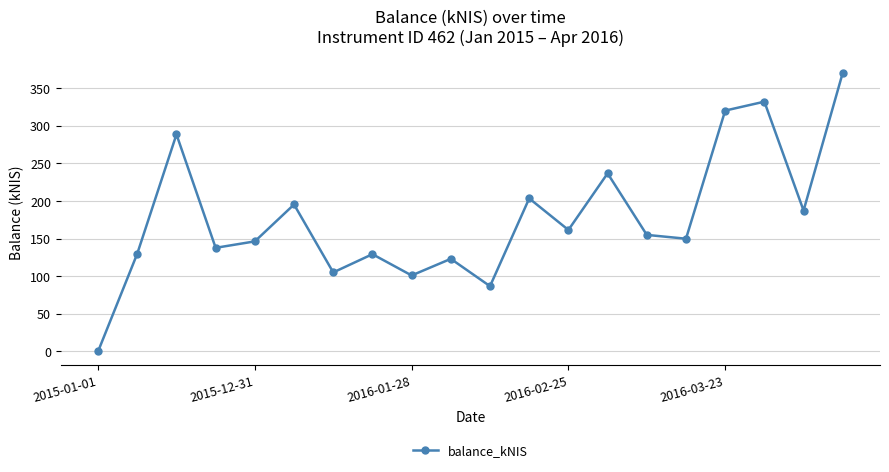

What is the value of the 2nd point from the left?

129.9